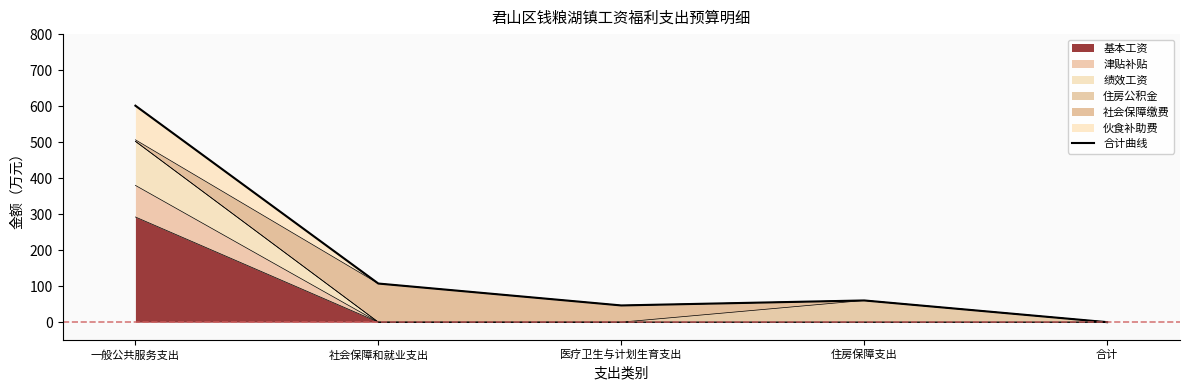

What is the ratio of the value at 社会保障和就业支出 to the value at 医疗卫生与计划生育支出?

2.3